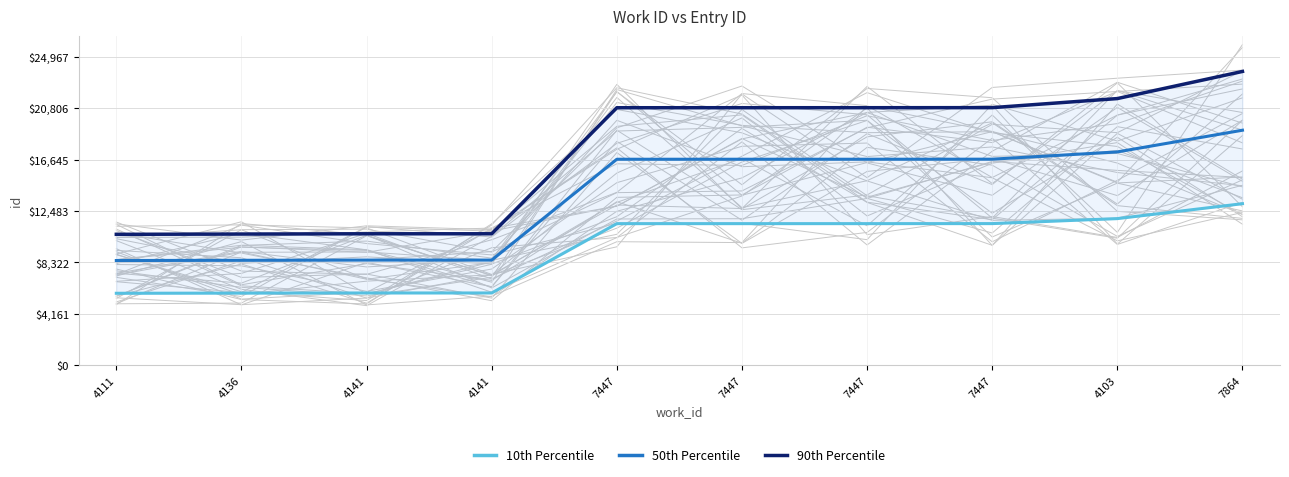

How many categories are shown in the chart?

10